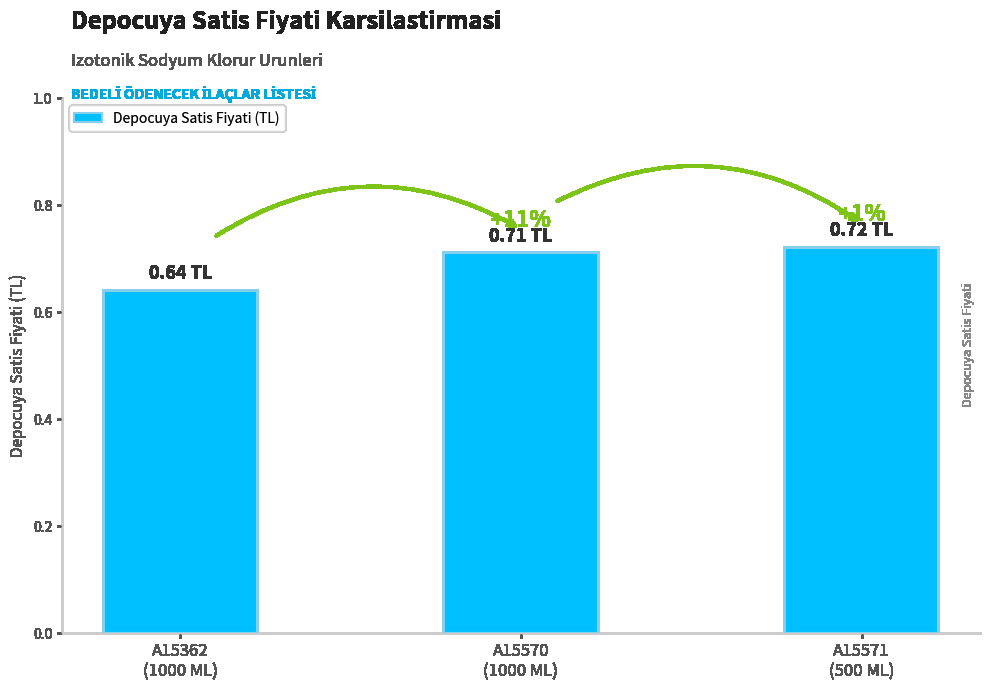

Rank the categories by value from lowest to highest.

A15362
(1000 ML), A15570
(1000 ML), A15571
(500 ML)